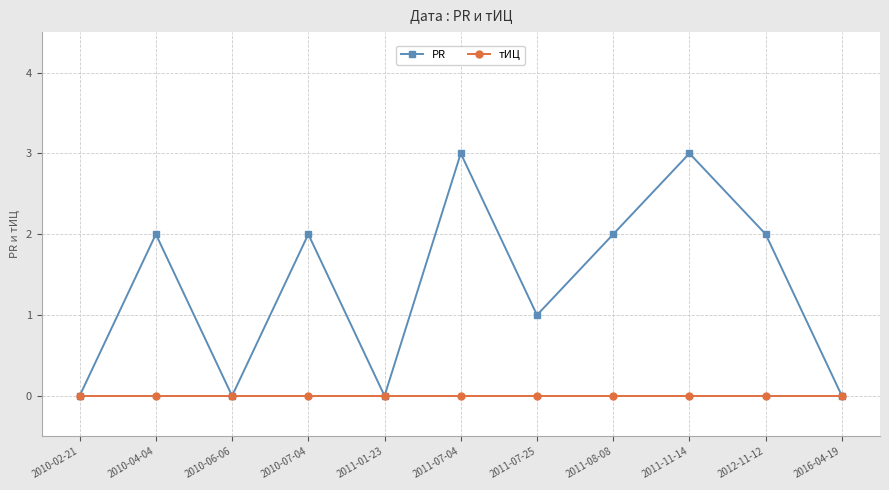

At 2011-07-25, list the series in order from largest to smallest.

PR, тИЦ